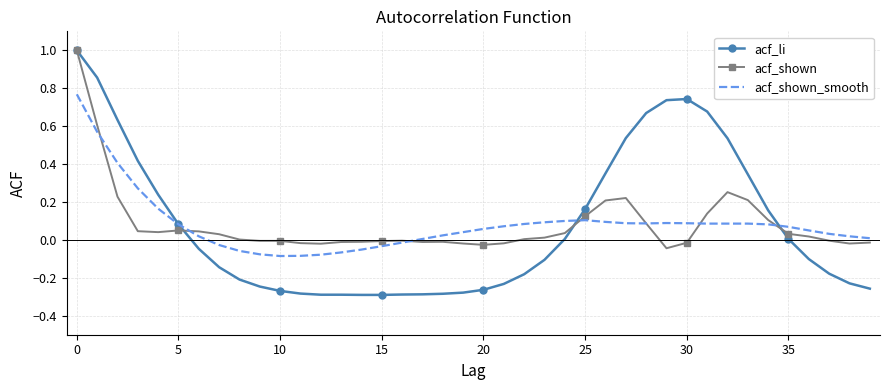

What is the maximum value for acf_shown?

1.0